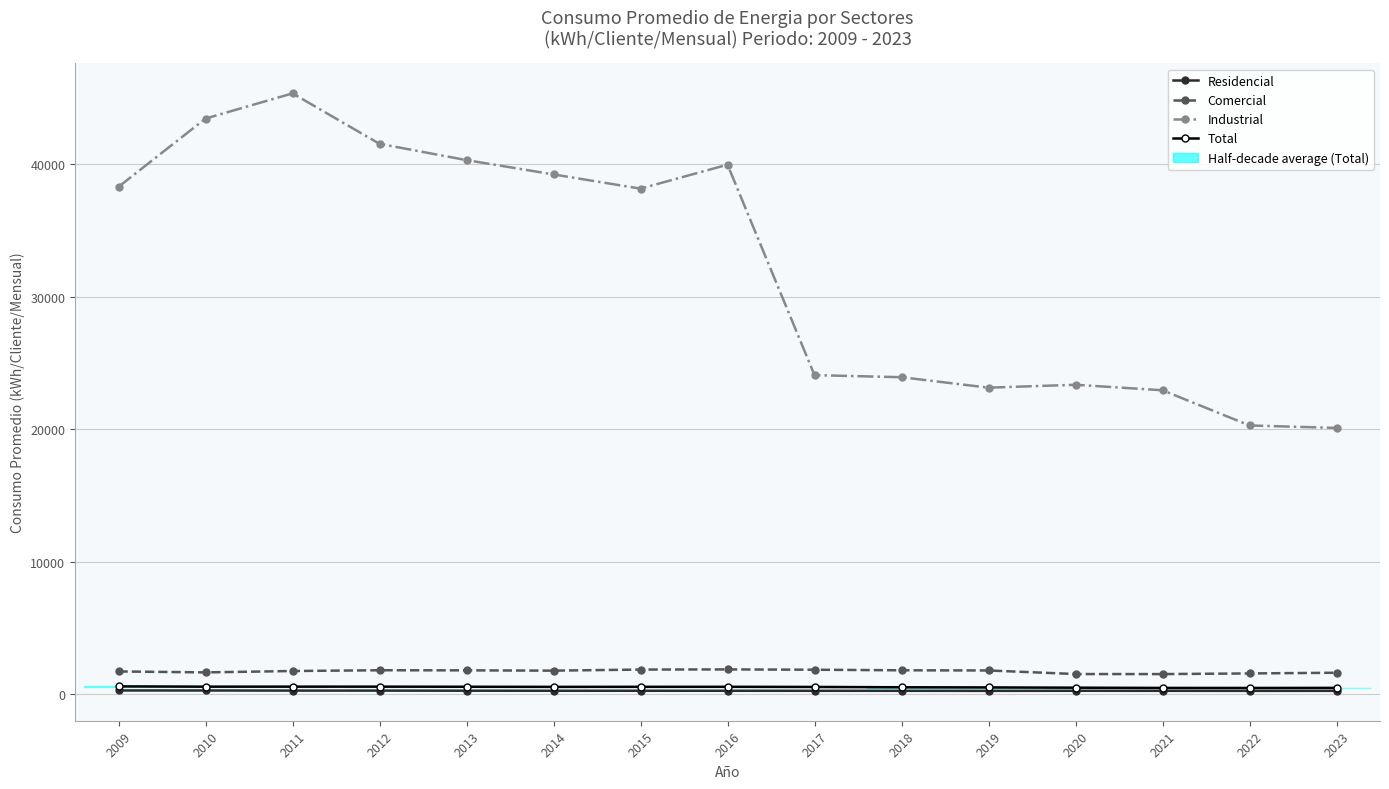

The value of Residencial at 2018 is 158.8. True or false?

False